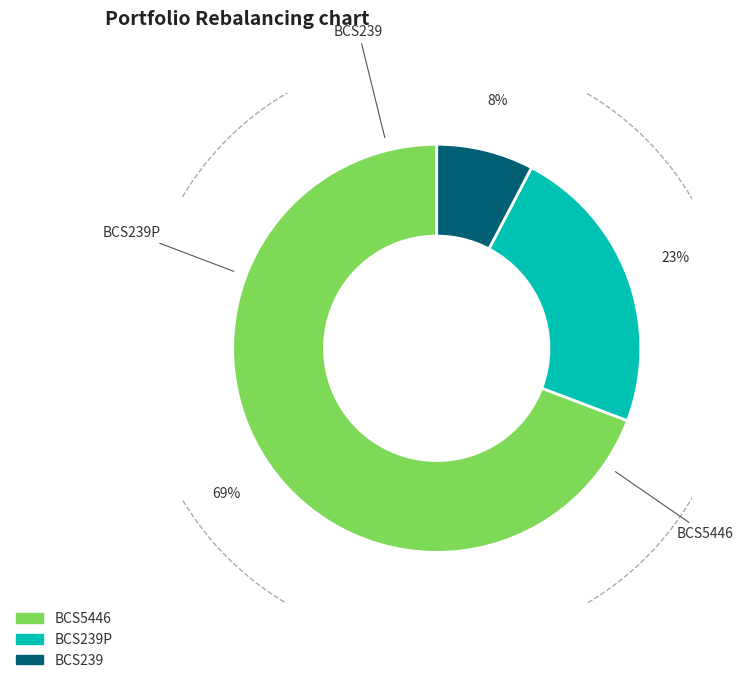

Rank the categories by value from lowest to highest.

BCS239, BCS239P, BCS5446